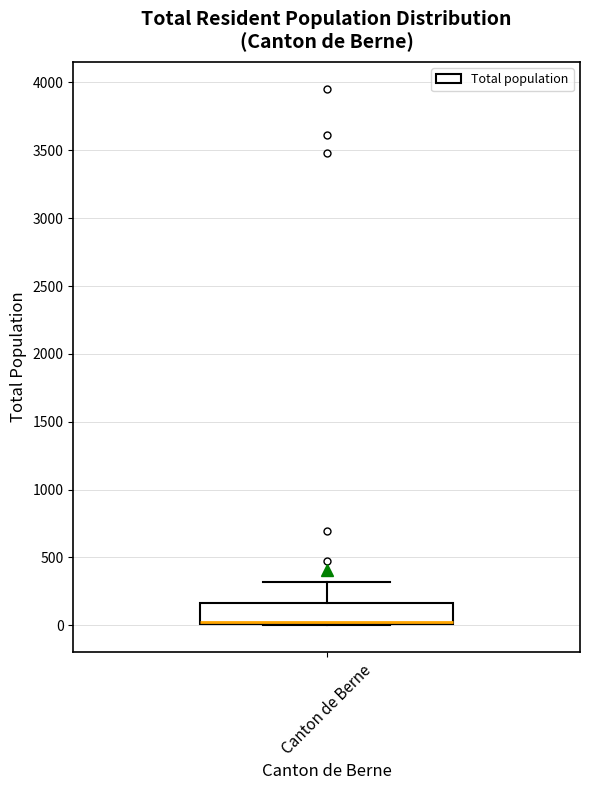

Transcribe this box plot: give where the median line is, the range the box spans, and where the two whiskers end, as read against the y-axis. The values are not printed on the chart, so give them approximately, as read against the axis.

median 0 (drawn on the box's lower edge), box 0 to 150, whiskers 0 to 300